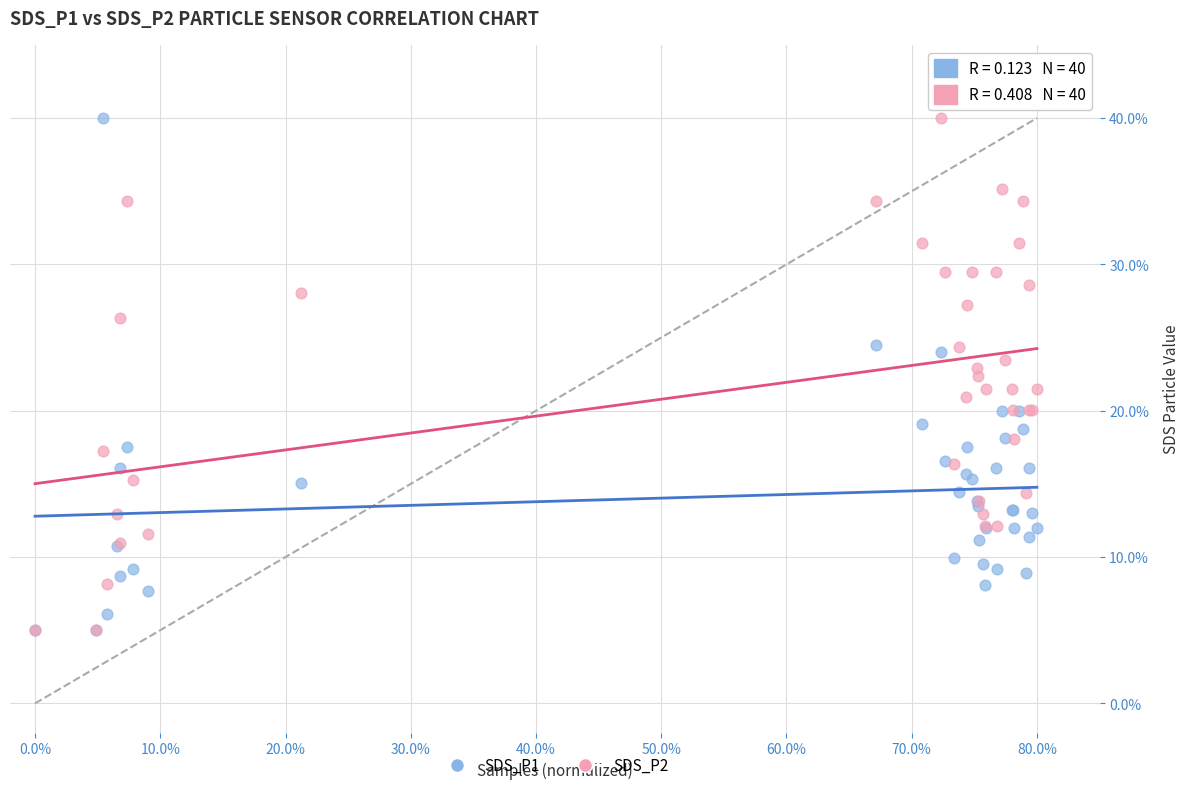

What are all the series names shown in the legend?

SDS_P1, SDS_P2